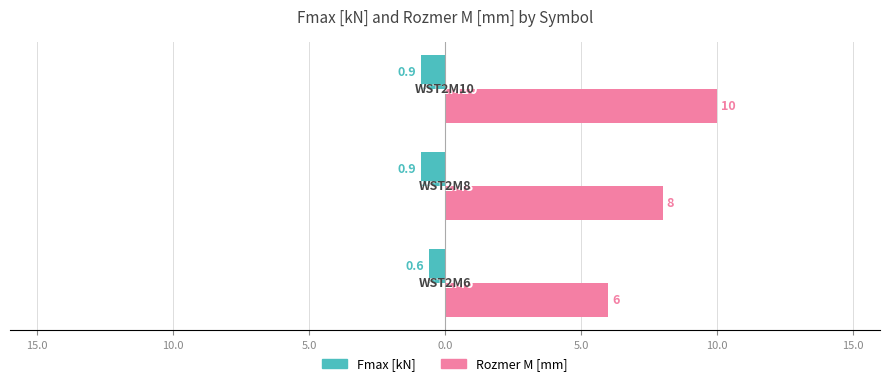

What are all the series names shown in the legend?

Fmax [kN], Rozmer M [mm]